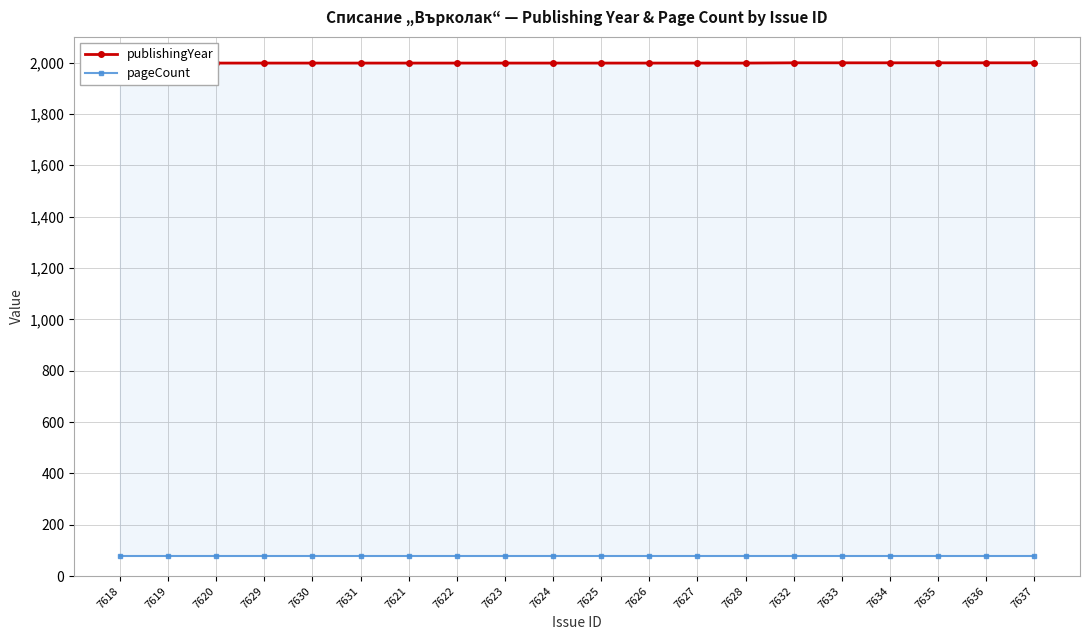

The publishingYear series shows 3293 at 7627. True or false?

False